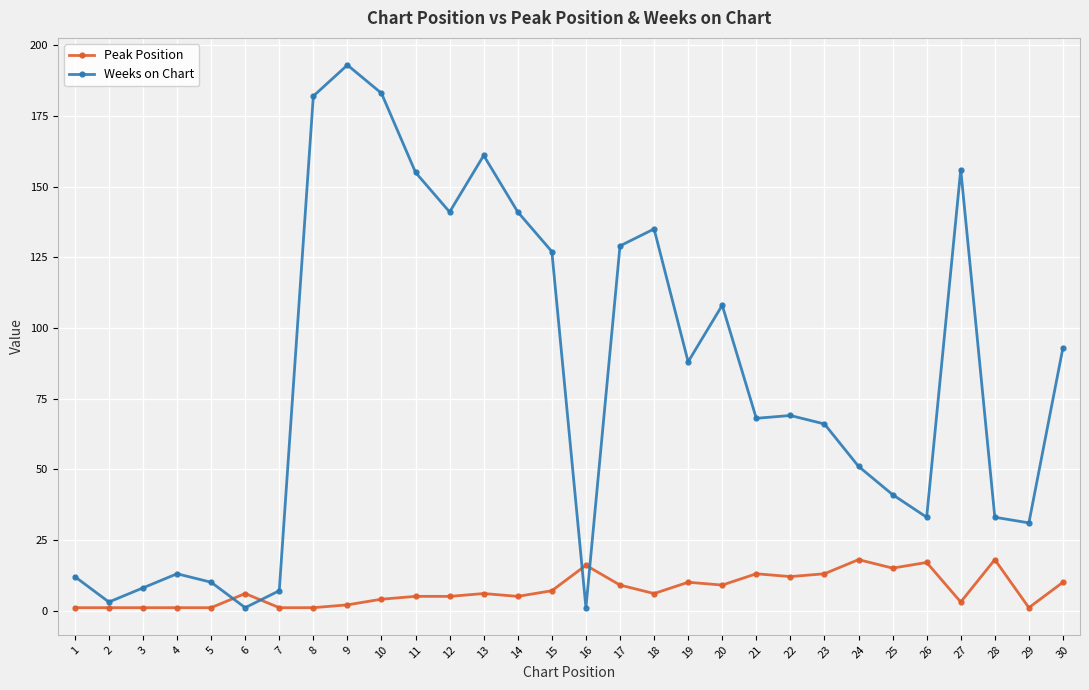

At which label is Weeks on Chart closest to 97?

30